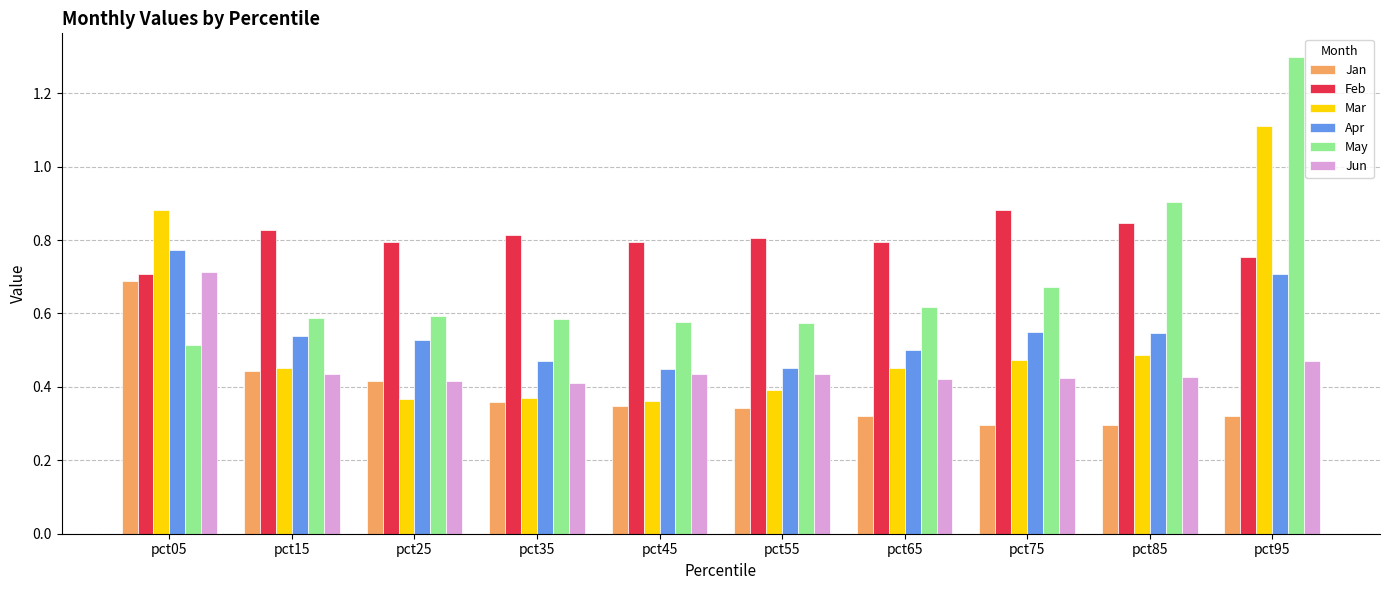

Which category has the highest value across all series?

pct95